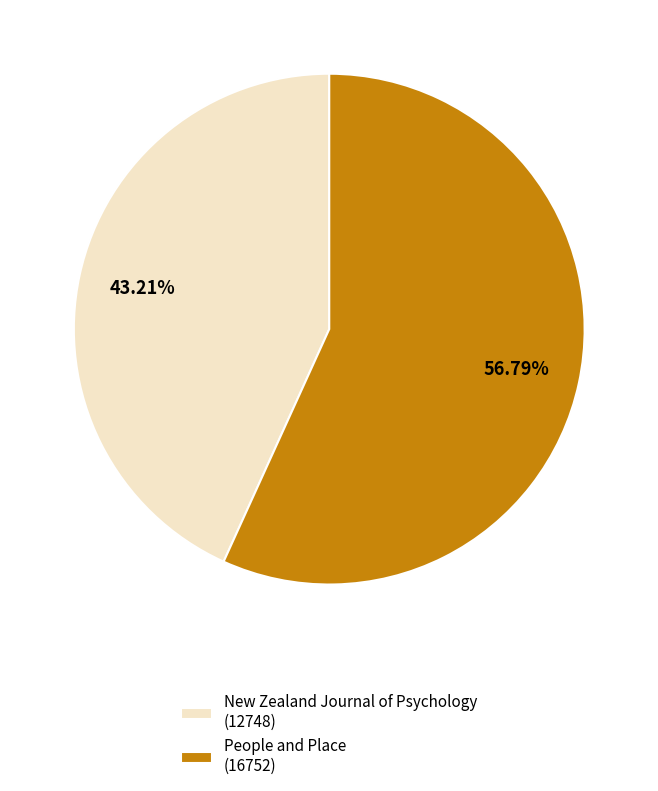

True or false: New Zealand Journal of Psychology accounts for 33% of the total.

False